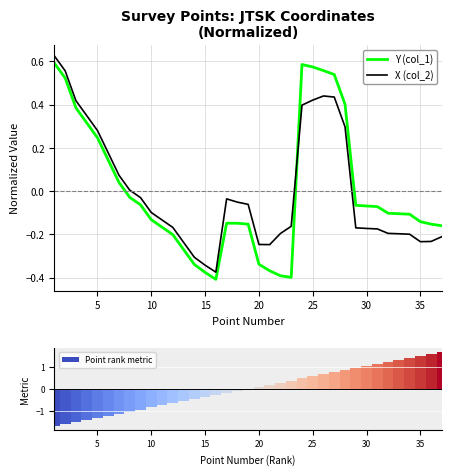

Reading left to right, extract all data points from this chart.

Y (col_1): 0.6	0.5	0.4	0.3	0.2	0.1	0.0	-0.0	-0.1	-0.1	-0.2	-0.2	-0.3	-0.3	-0.4	-0.4	-0.1	-0.1	-0.2	-0.3	-0.4	-0.4	-0.4	0.6	0.6	0.6	0.5	0.4	-0.1	-0.1	-0.1	-0.1	-0.1	-0.1	-0.1	-0.2	-0.2
X (col_2): 0.6	0.6	0.4	0.3	0.3	0.2	0.1	0.0	-0.0	-0.1	-0.1	-0.2	-0.2	-0.3	-0.3	-0.4	-0.0	-0.1	-0.1	-0.2	-0.2	-0.2	-0.2	0.4	0.4	0.4	0.4	0.3	-0.2	-0.2	-0.2	-0.2	-0.2	-0.2	-0.2	-0.2	-0.2
Point rank metric: -1.7	-1.6	-1.5	-1.4	-1.3	-1.2	-1.1	-1.0	-0.9	-0.8	-0.7	-0.7	-0.6	-0.5	-0.4	-0.3	-0.2	-0.1	0.0	0.1	0.2	0.3	0.4	0.5	0.6	0.7	0.7	0.8	0.9	1.0	1.1	1.2	1.3	1.4	1.5	1.6	1.7